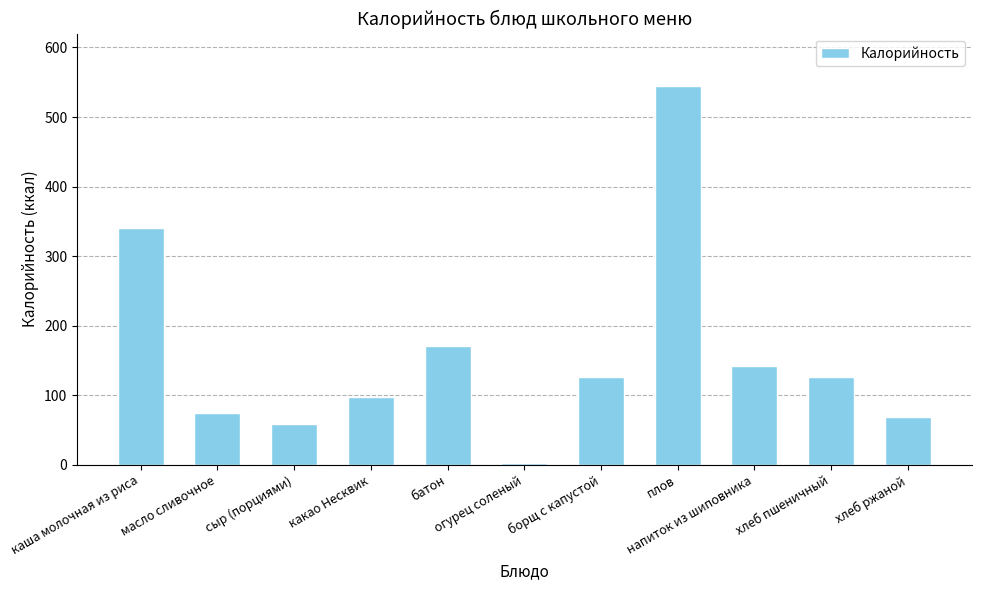

Where does the data first go above 126?

каша молочная из риса